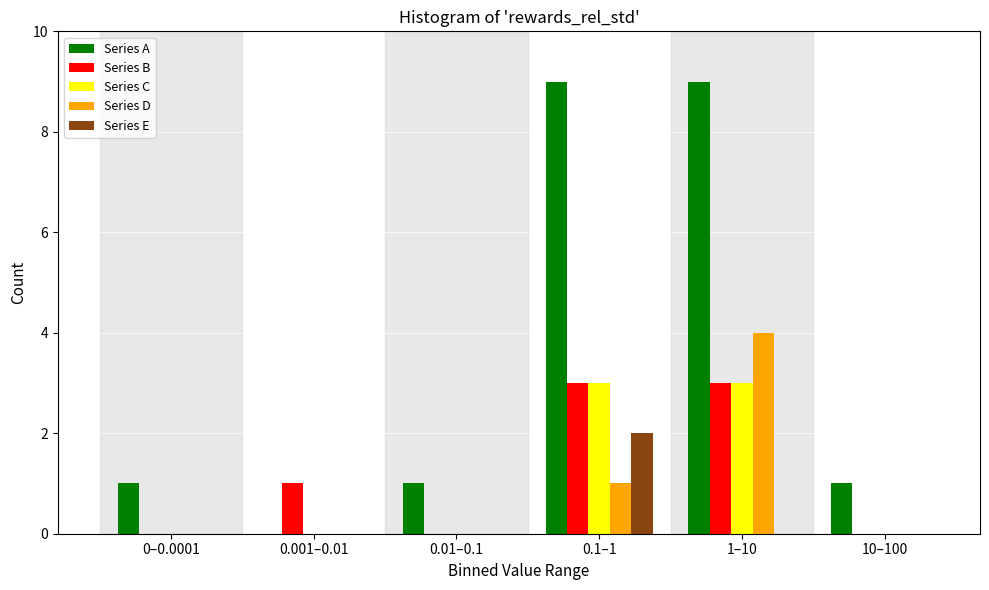

Reading left to right, what are all the values shown in this chart?

Series A: 0–0.0001=1	0.001–0.01=0	0.01–0.1=1	0.1–1=9	1–10=9	10–100=1
Series B: 0–0.0001=0	0.001–0.01=1	0.01–0.1=0	0.1–1=3	1–10=3	10–100=0
Series C: 0–0.0001=0	0.001–0.01=0	0.01–0.1=0	0.1–1=3	1–10=3	10–100=0
Series D: 0–0.0001=0	0.001–0.01=0	0.01–0.1=0	0.1–1=1	1–10=4	10–100=0
Series E: 0–0.0001=0	0.001–0.01=0	0.01–0.1=0	0.1–1=2	1–10=0	10–100=0